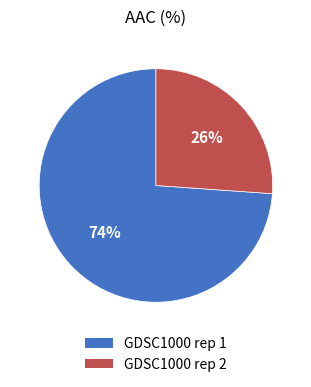

How many segments does this pie chart have?

2